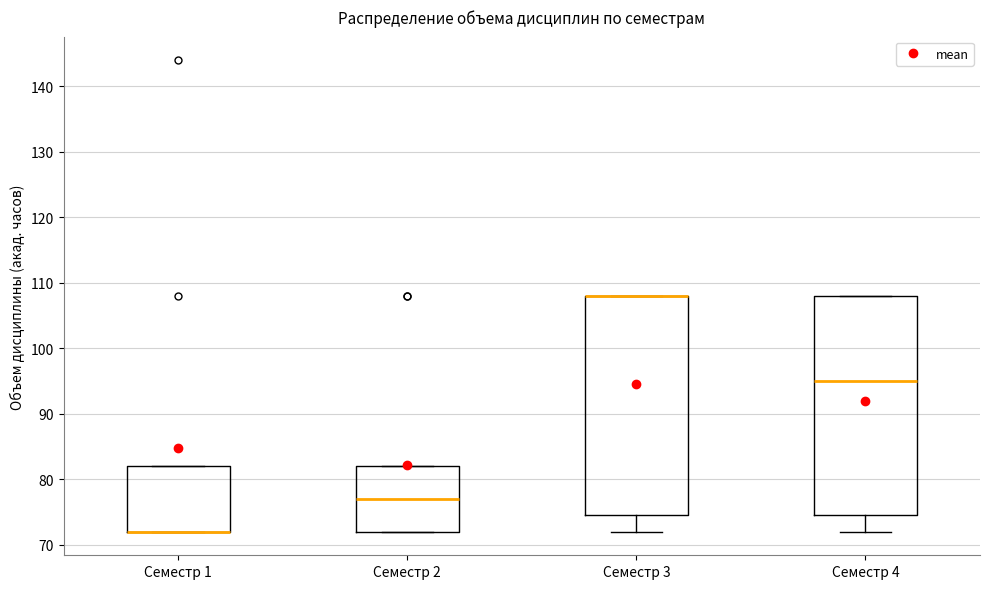

Where is the lower edge of the box for Семестр 3 on the y-axis? The values are not printed on the chart, so give them approximately, as read against the axis.

75